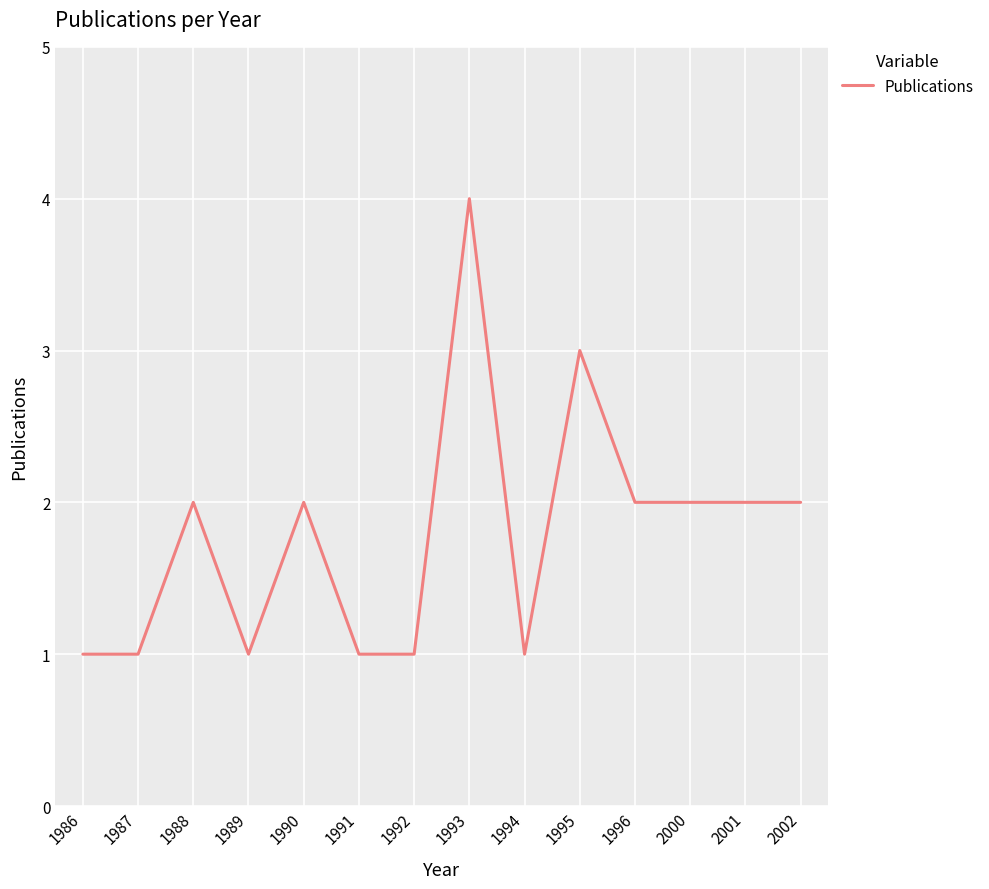

What is the sum of the values at 1993 and 2000?

6